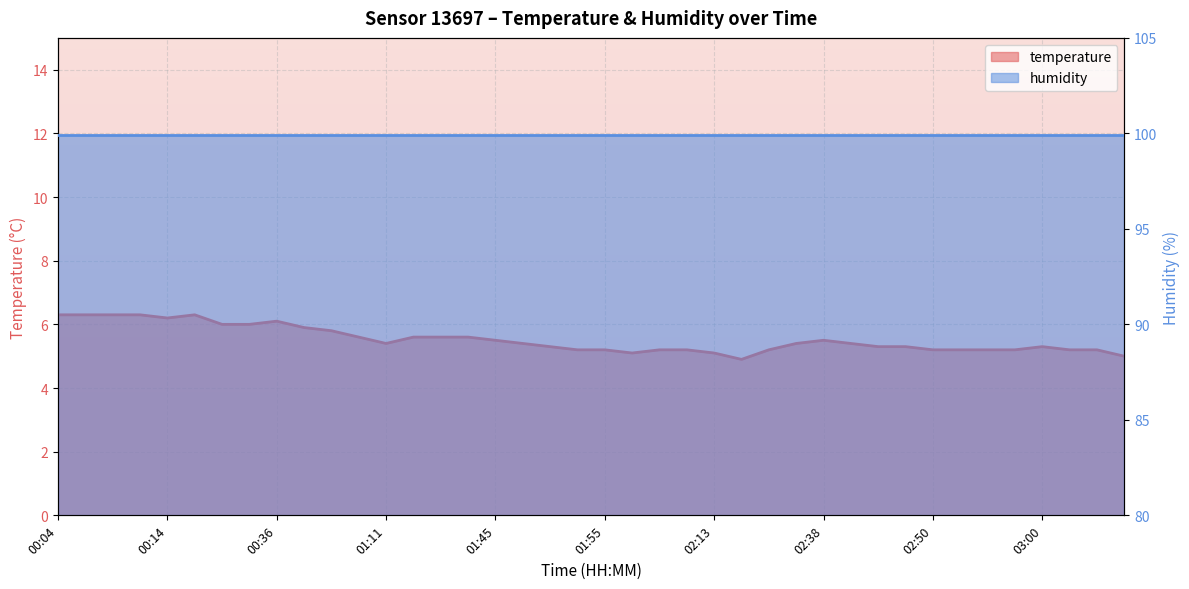

Rank the categories by value from lowest to highest.

02:21, 03:08, 02:00, 02:13, 01:53, 01:55, 02:05, 02:10, 02:28, 02:50, 02:53, 02:55, 02:58, 03:03, 03:05, 01:50, 02:46, 02:48, 03:00, 01:11, 01:48, 02:33, 02:43, 01:45, 02:38, 00:56, 01:18, 01:28, 01:30, 00:53, 00:46, 00:24, 00:29, 00:36, 00:14, 00:04, 00:06, 00:09, 00:11, 00:16